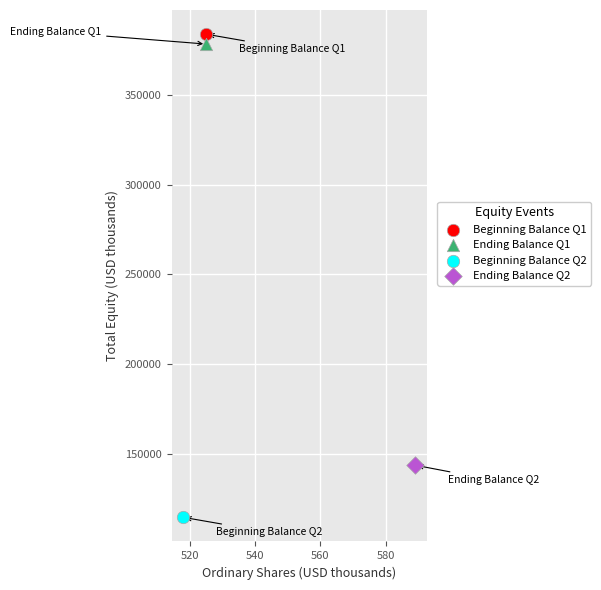

What are all the series names shown in the legend?

Beginning Balance Q1, Ending Balance Q1, Beginning Balance Q2, Ending Balance Q2